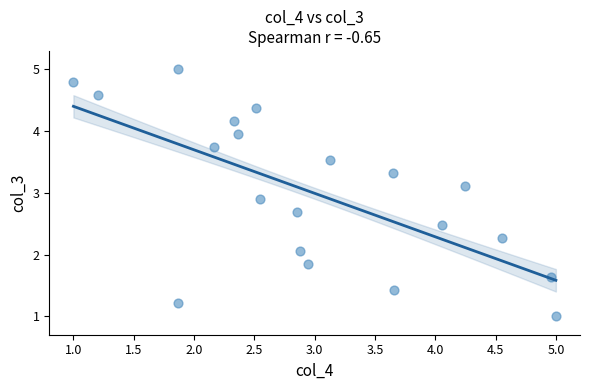

What is the range of Y values (max minus min)?

4.0